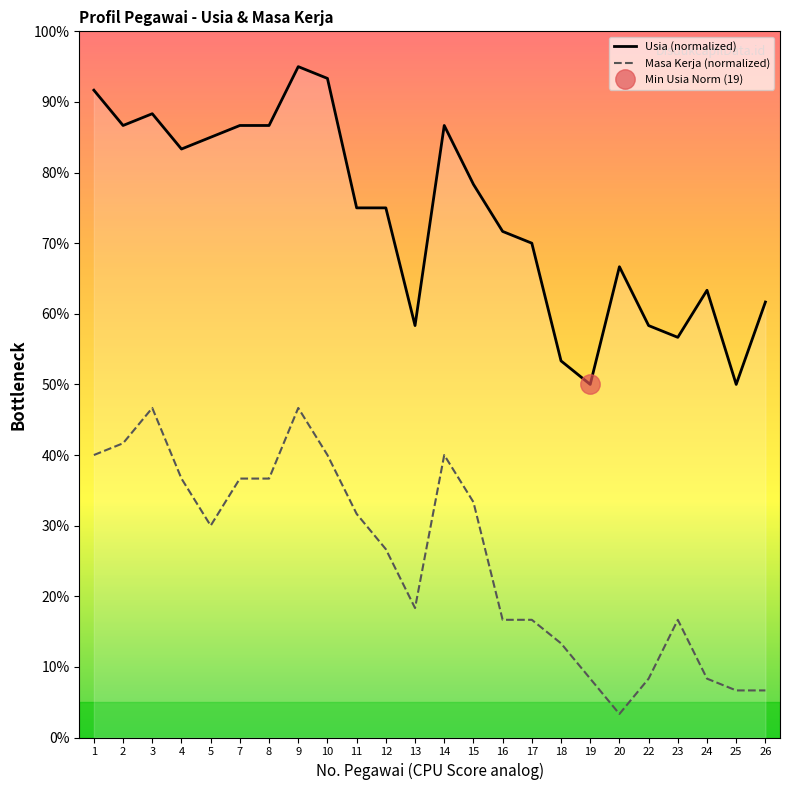

What is the difference between the Usia values at 7 and 20?

20.0